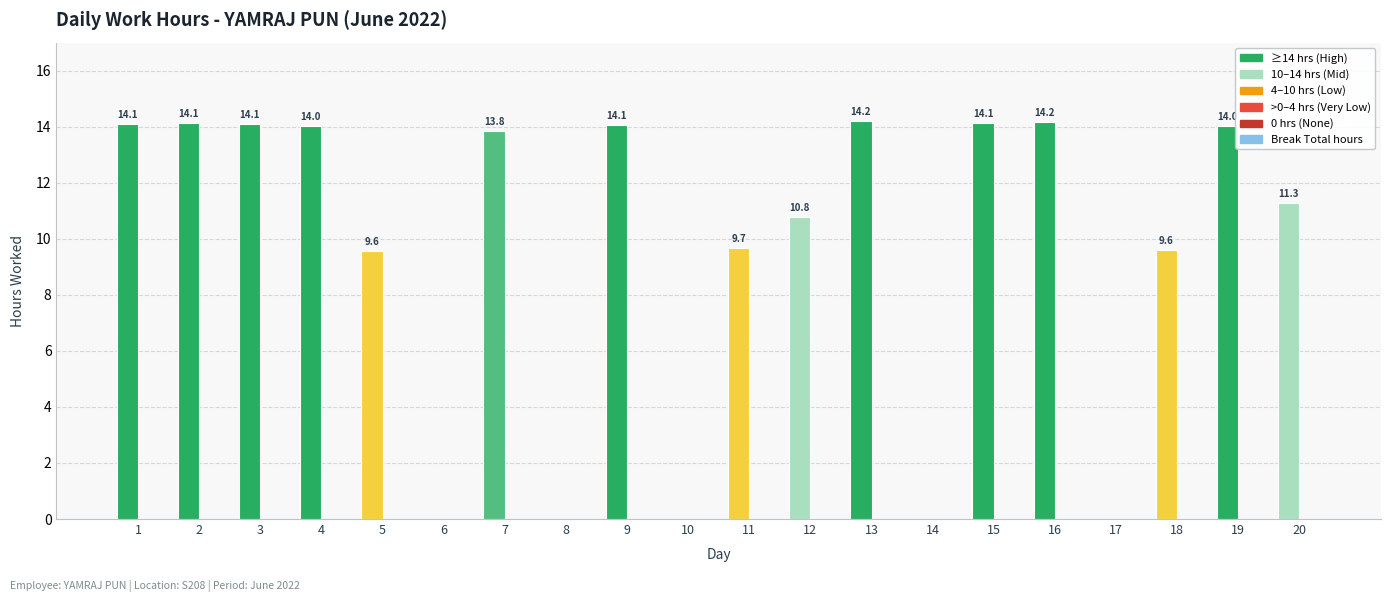

Which has a higher value, 3 or 19?

3